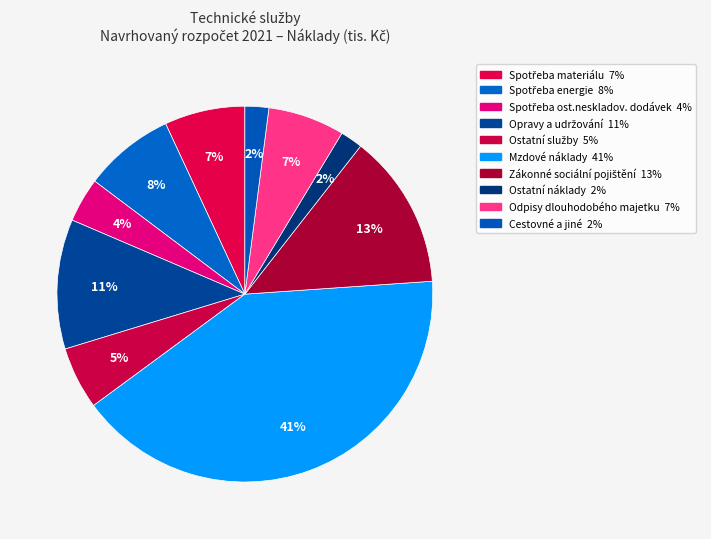

Combined, do Cestovné a jiné and Ostatní služby account for over 50%?

No